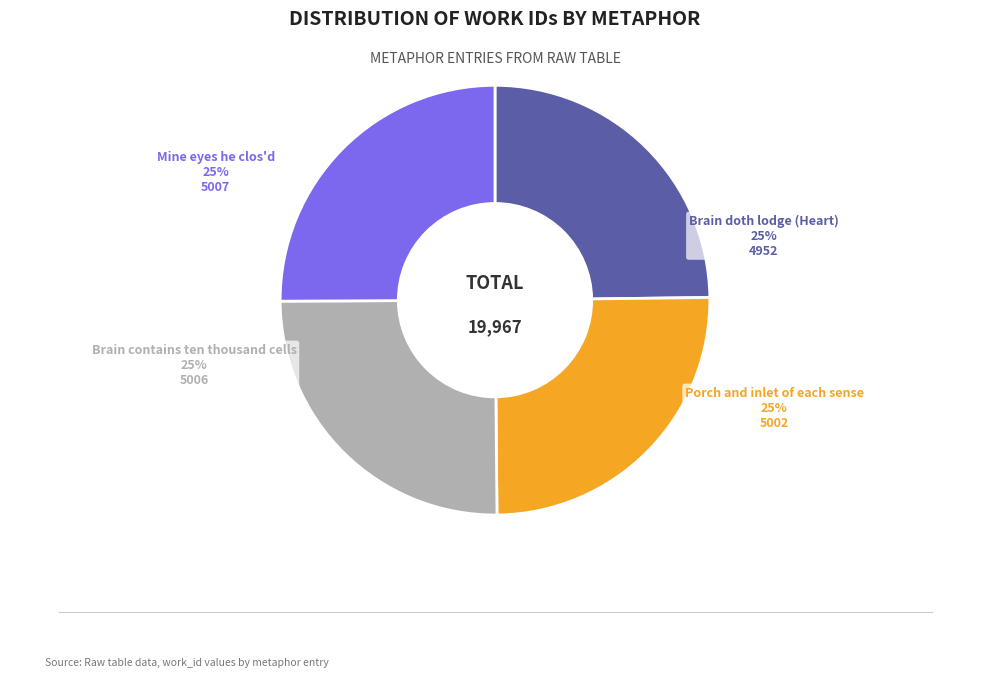

To the nearest percent, what percentage of the pie is Porch and inlet of each sense?

25%